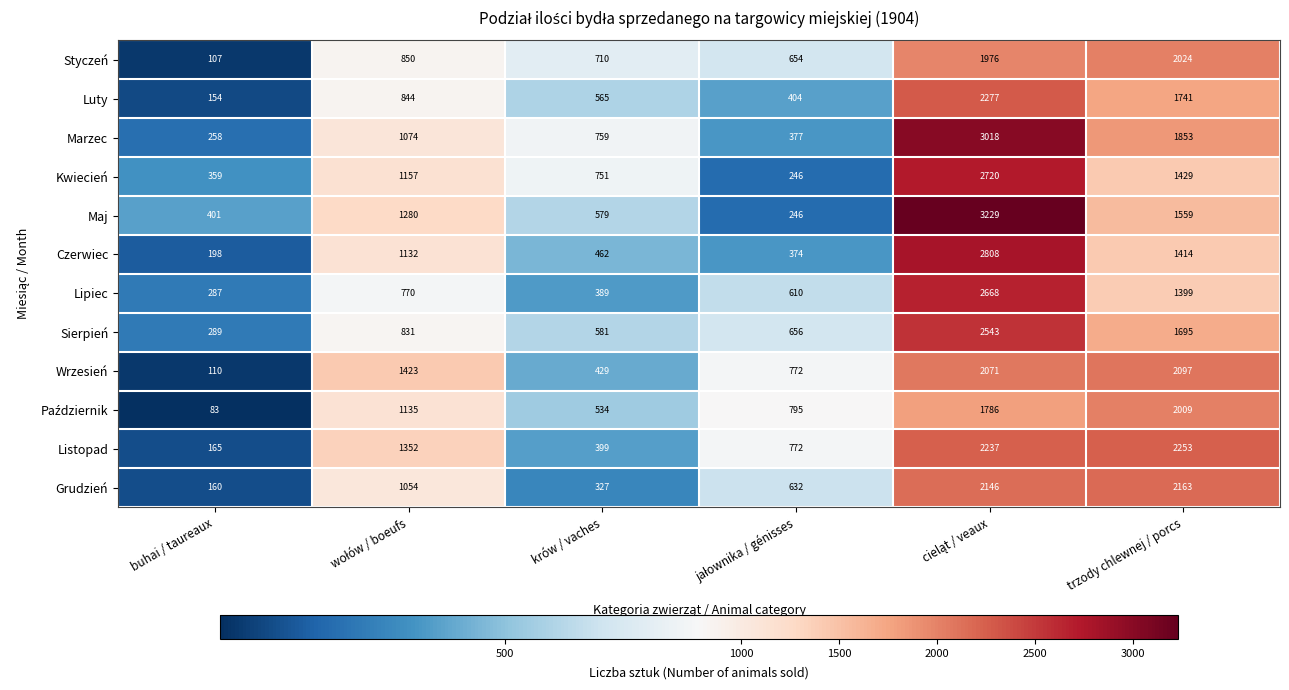

At which category does the chart reach its minimum across all series?

buhai / taureaux